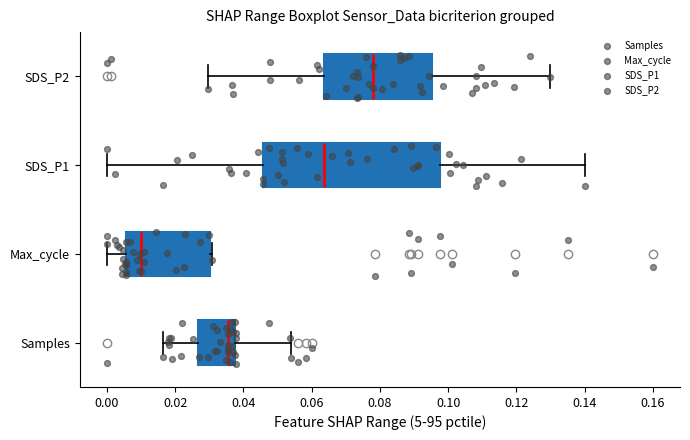

Which box is the widest, from its left edge to its right edge?

SDS_P1